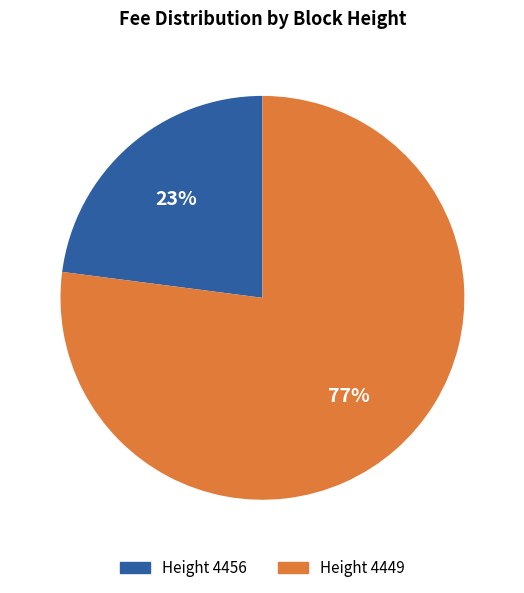

Count the number of slices in the pie.

2